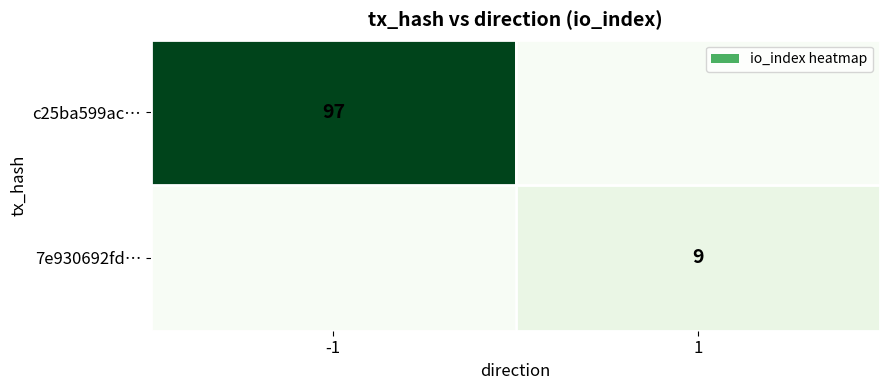

Is it true that 7e930692fd… equals 9 at 1?

True